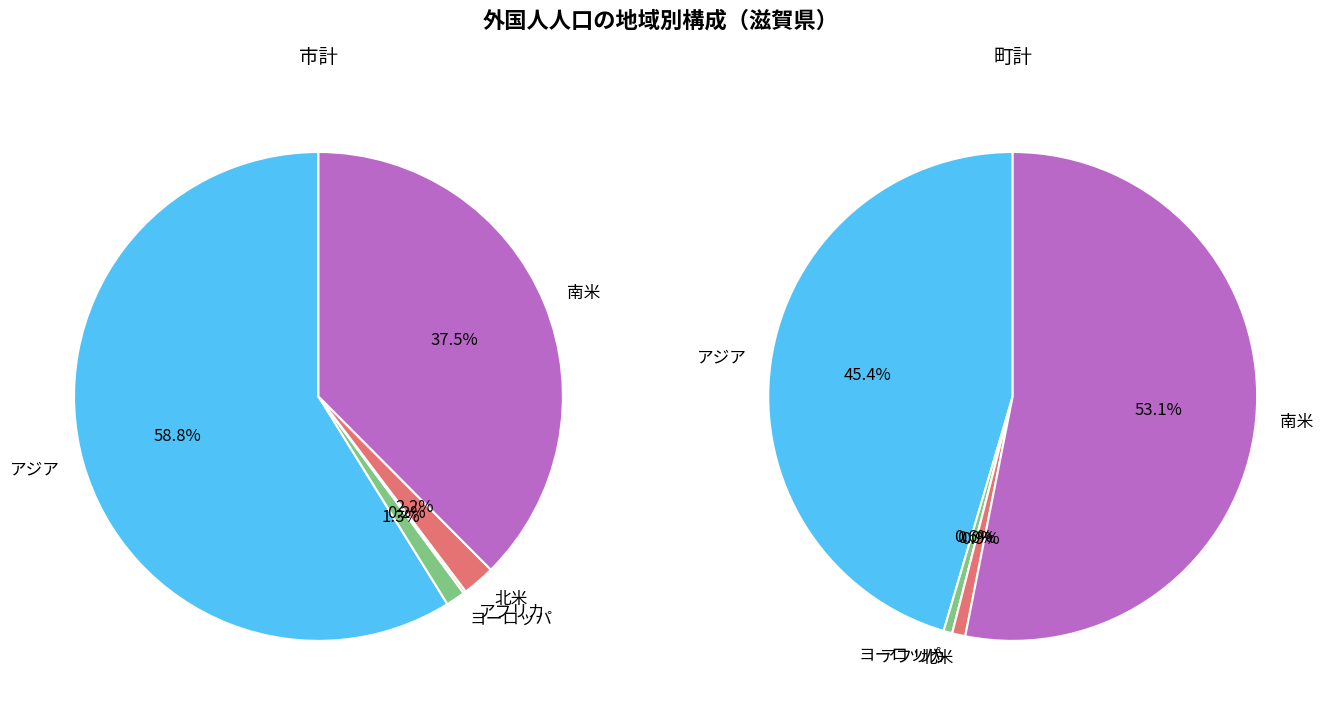

Between 4 and 6, which series saw the biggest shift?

アジア